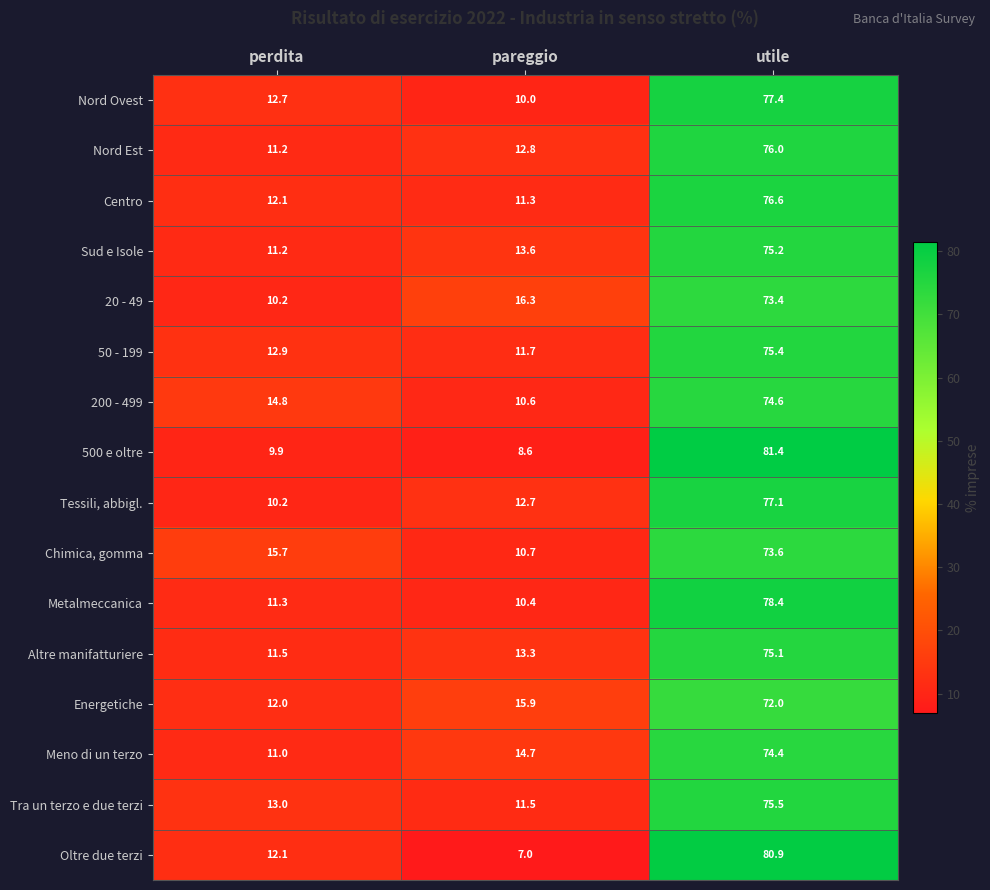

At which label does Nord Est first exceed 12?

pareggio